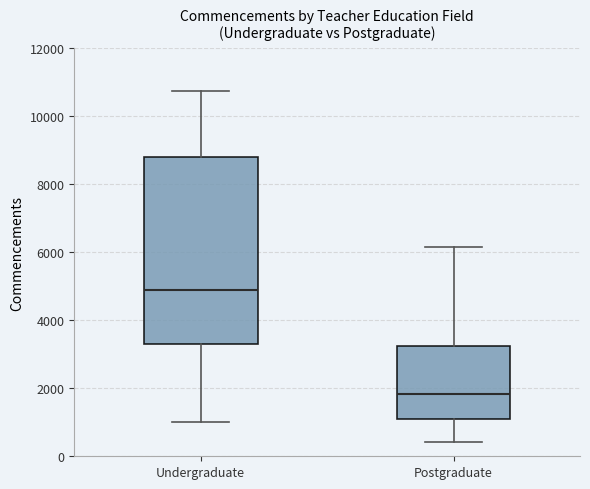

Where does the median line of the box for Undergraduate sit on the y-axis? The values are not printed on the chart, so give them approximately, as read against the axis.

4800